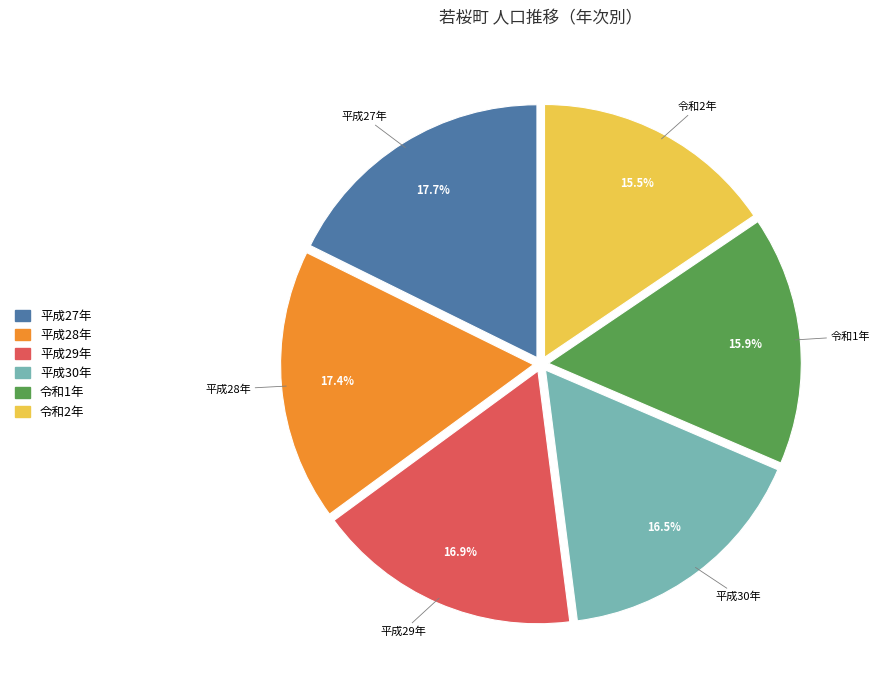

Is there any slice that represents more than half of the pie?

No